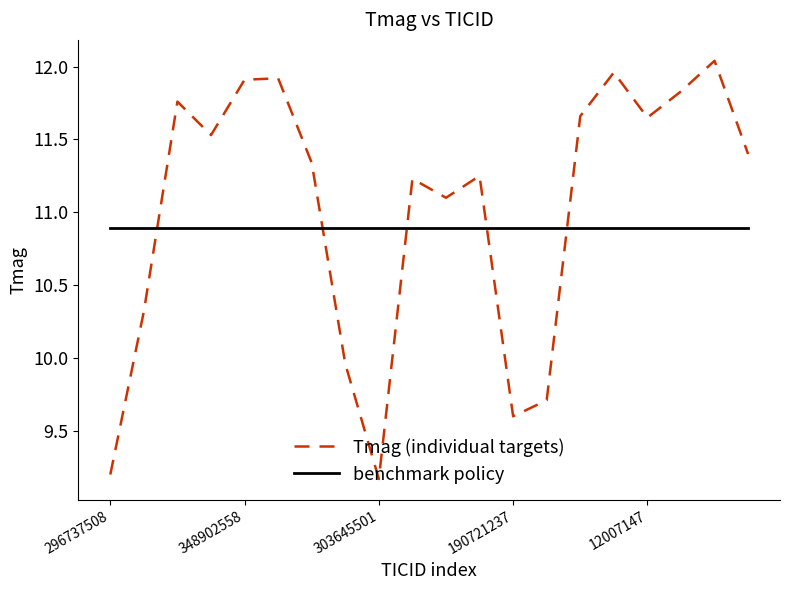

Which series has the largest total across all categories?

Tmag (individual targets)